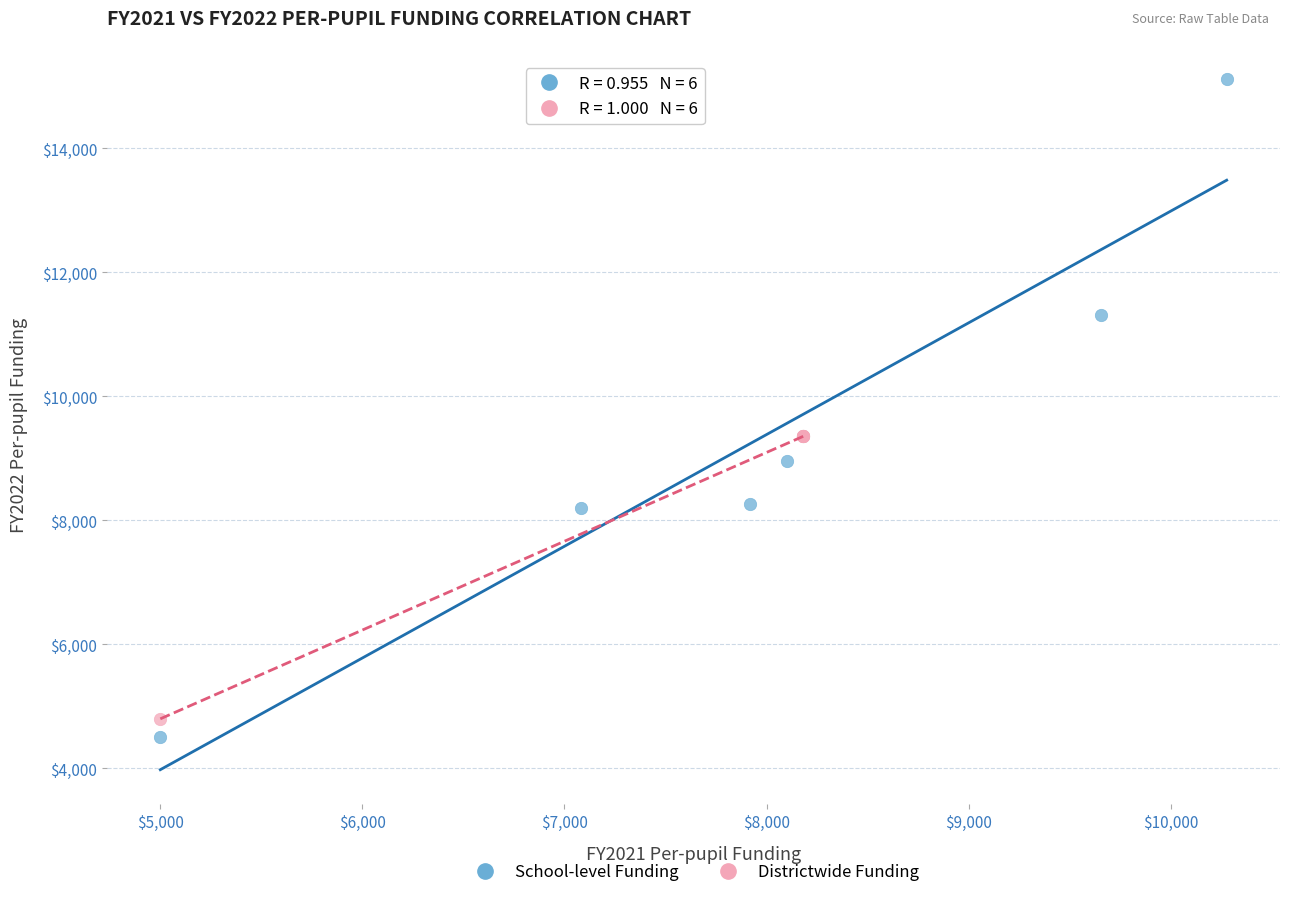

What are all the series names shown in the legend?

School-level Funding, Districtwide Funding